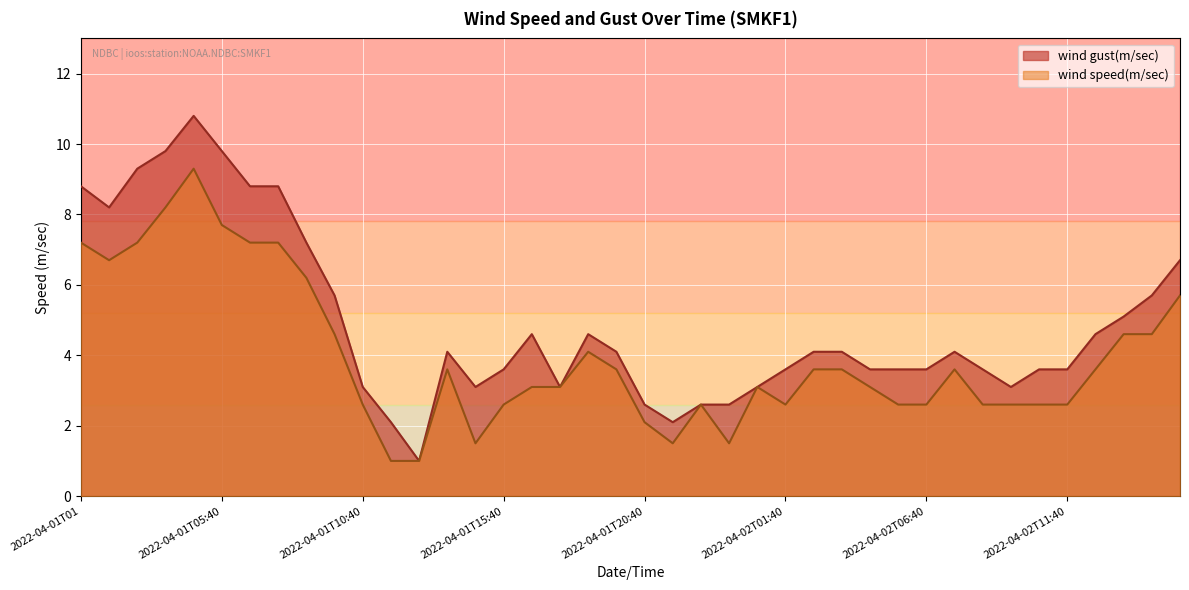

Reading left to right, extract all data points from this chart.

wind speed(m/sec): 7.2	6.7	7.2	8.2	9.3	7.7	7.2	7.2	6.2	4.6	2.6	1.0	1.0	3.6	1.5	2.6	3.1	3.1	4.1	3.6	2.1	1.5	2.6	1.5	3.1	2.6	3.6	3.6	3.1	2.6	2.6	3.6	2.6	2.6	2.6	2.6	3.6	4.6	4.6	5.7
wind gust(m/sec): 8.8	8.2	9.3	9.8	10.8	9.8	8.8	8.8	7.2	5.7	3.1	2.1	1.0	4.1	3.1	3.6	4.6	3.1	4.6	4.1	2.6	2.1	2.6	2.6	3.1	3.6	4.1	4.1	3.6	3.6	3.6	4.1	3.6	3.1	3.6	3.6	4.6	5.1	5.7	6.7